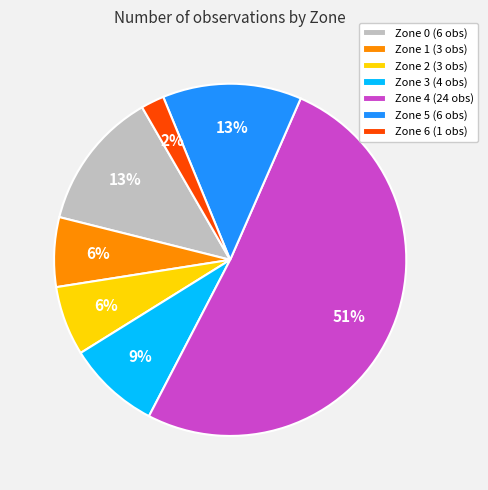

Count the number of slices in the pie.

7